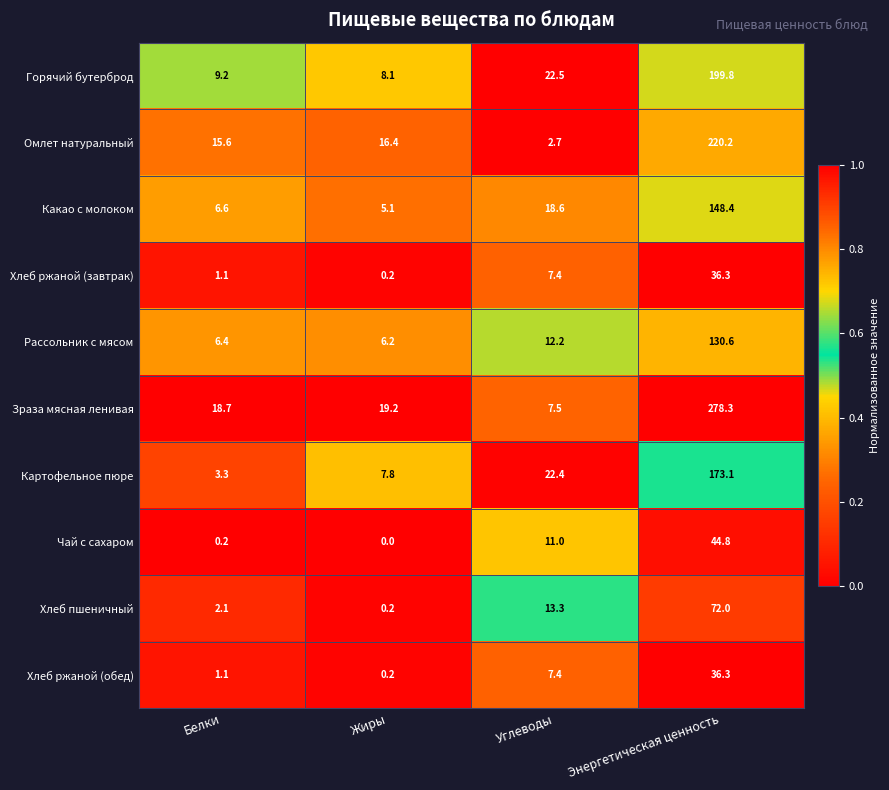

List the labels in order of Картофельное пюре value, smallest first.

Белки, Жиры, Углеводы, Энергетическая ценность